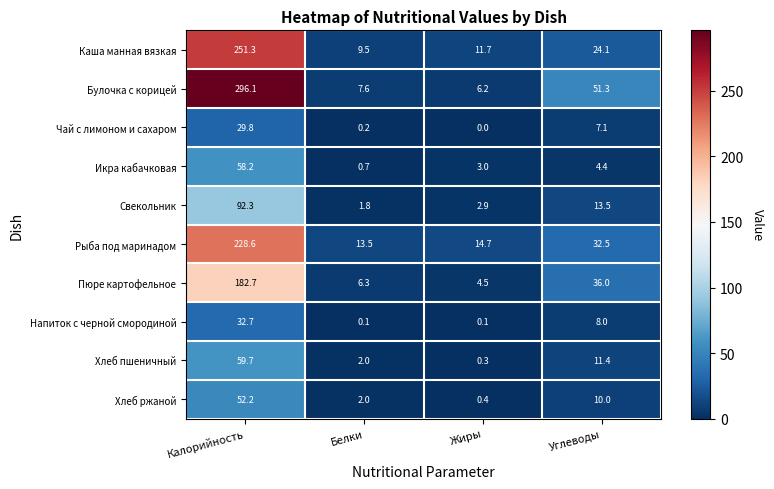

At which category is the sum across all series the highest?

Калорийность